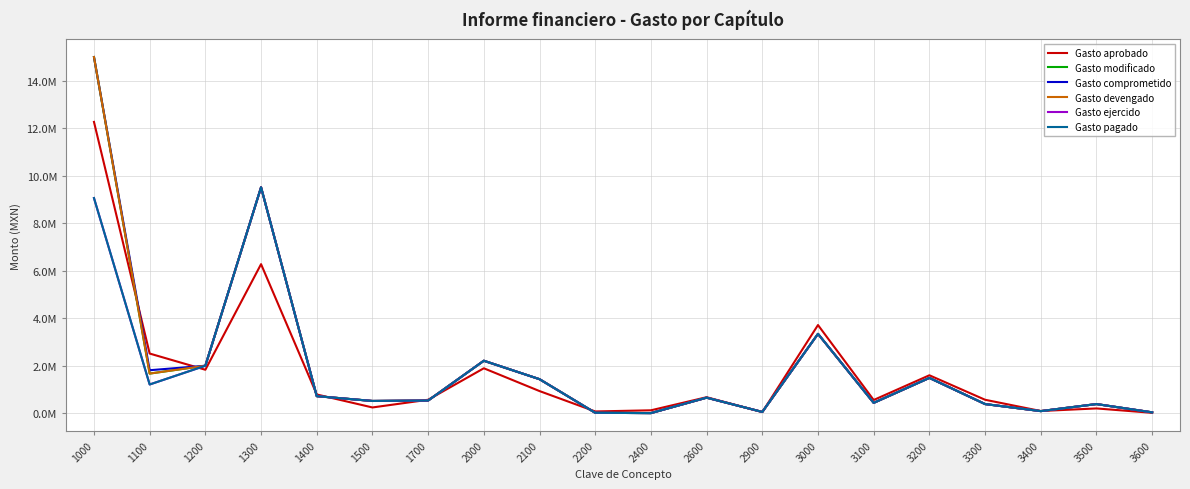

What is the total value across all series at 3200?

9085113.8